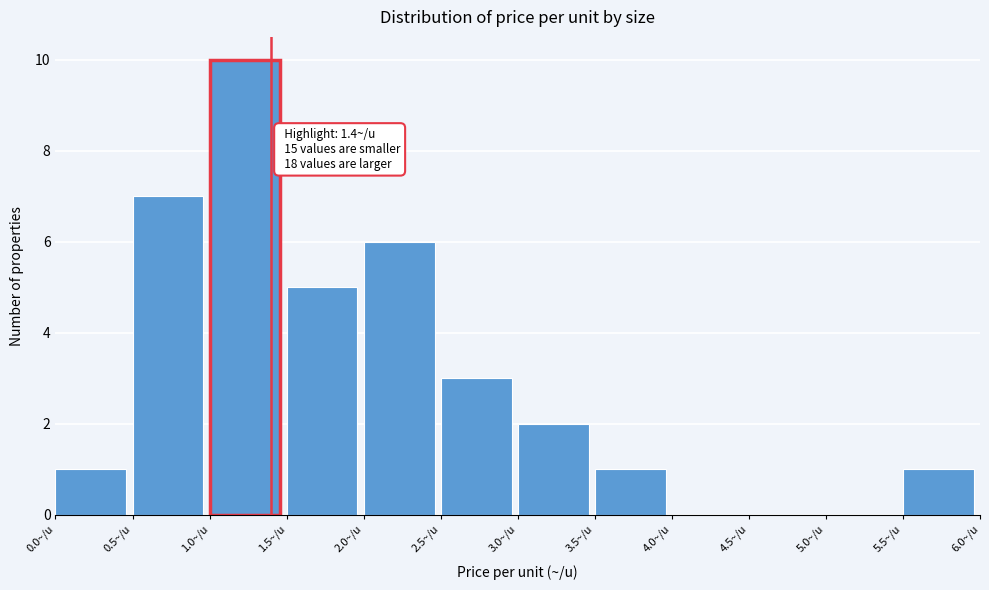

Over which range of the x-axis is the bar tallest?

1.0 to 1.5